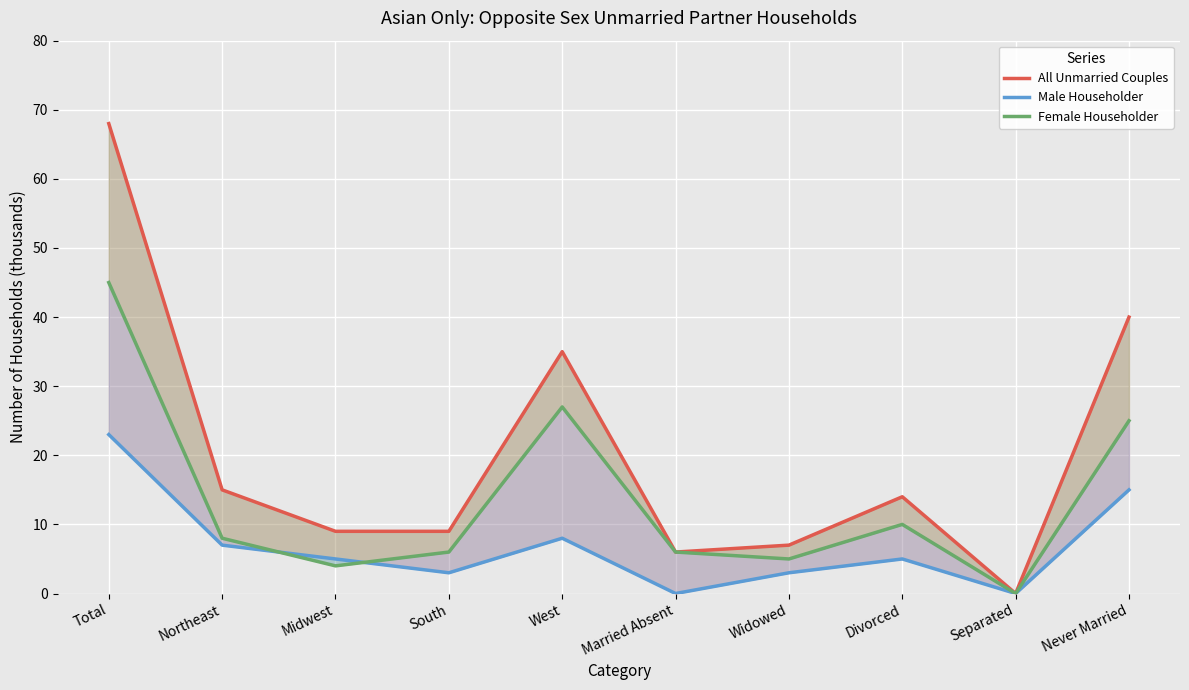

At which label is Female Householder closest to 22?

Never Married